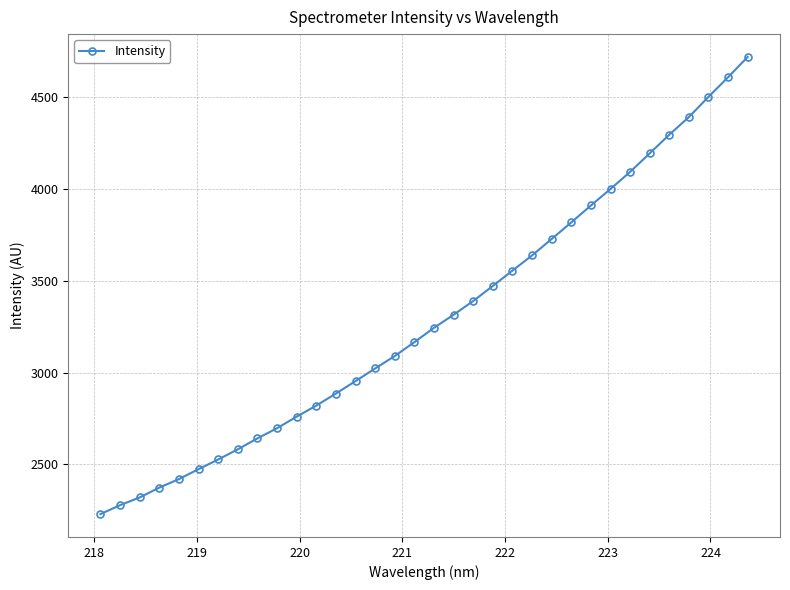

What is the sum of all values?

112110.8